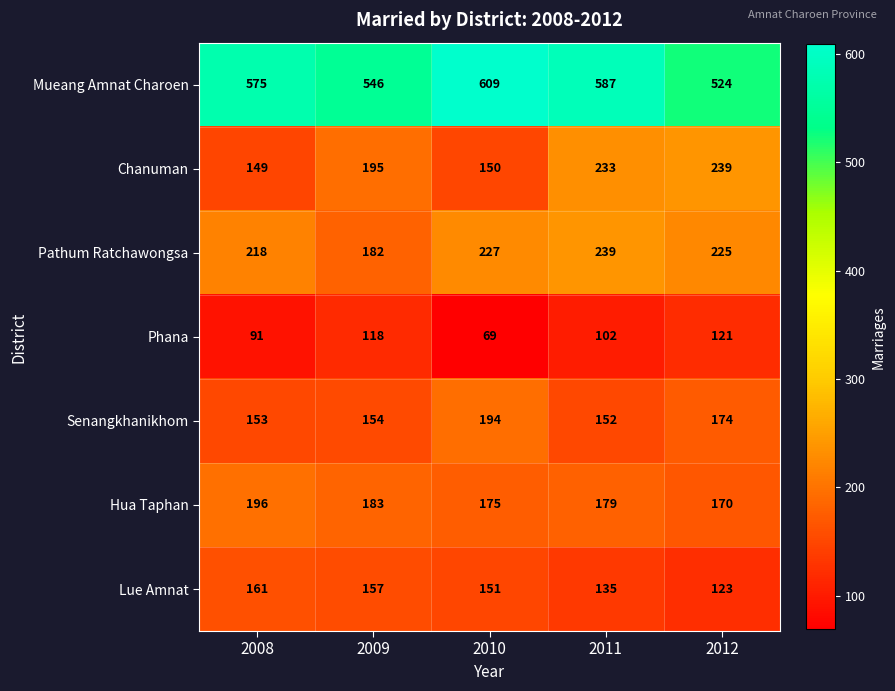

How many data points in Phana are less than 102?

2